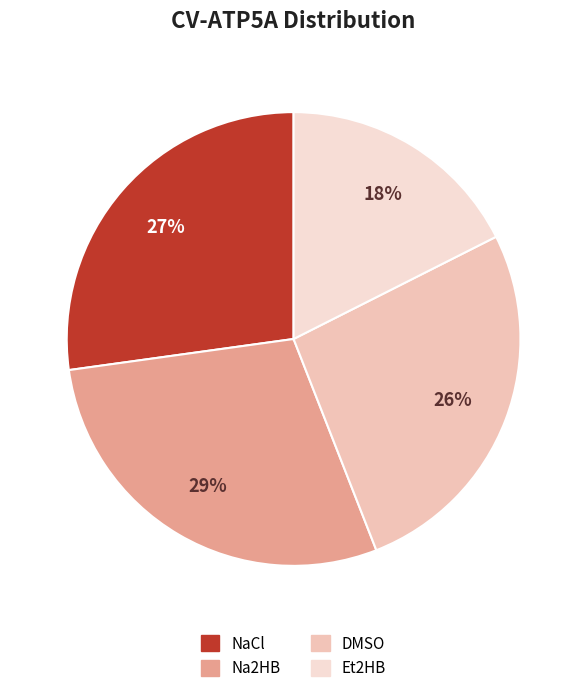

Which has a higher value, DMSO or NaCl?

NaCl